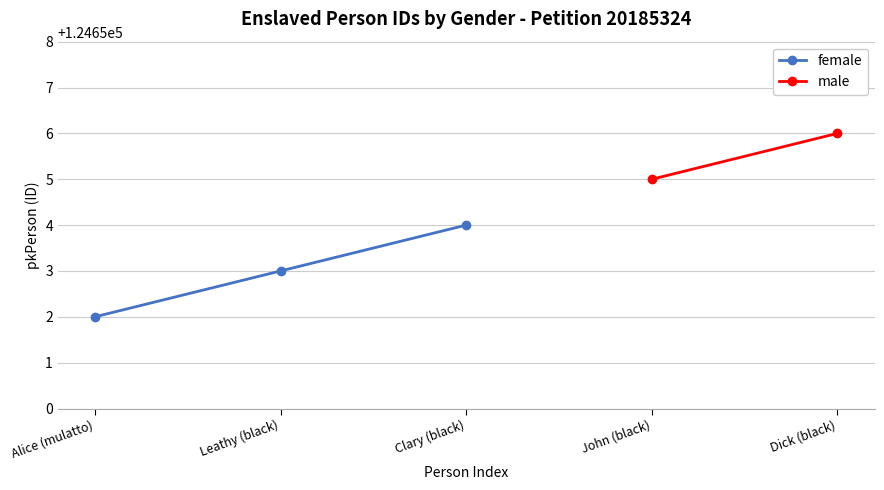

Which category has the lowest value across all series?

Alice (mulatto)